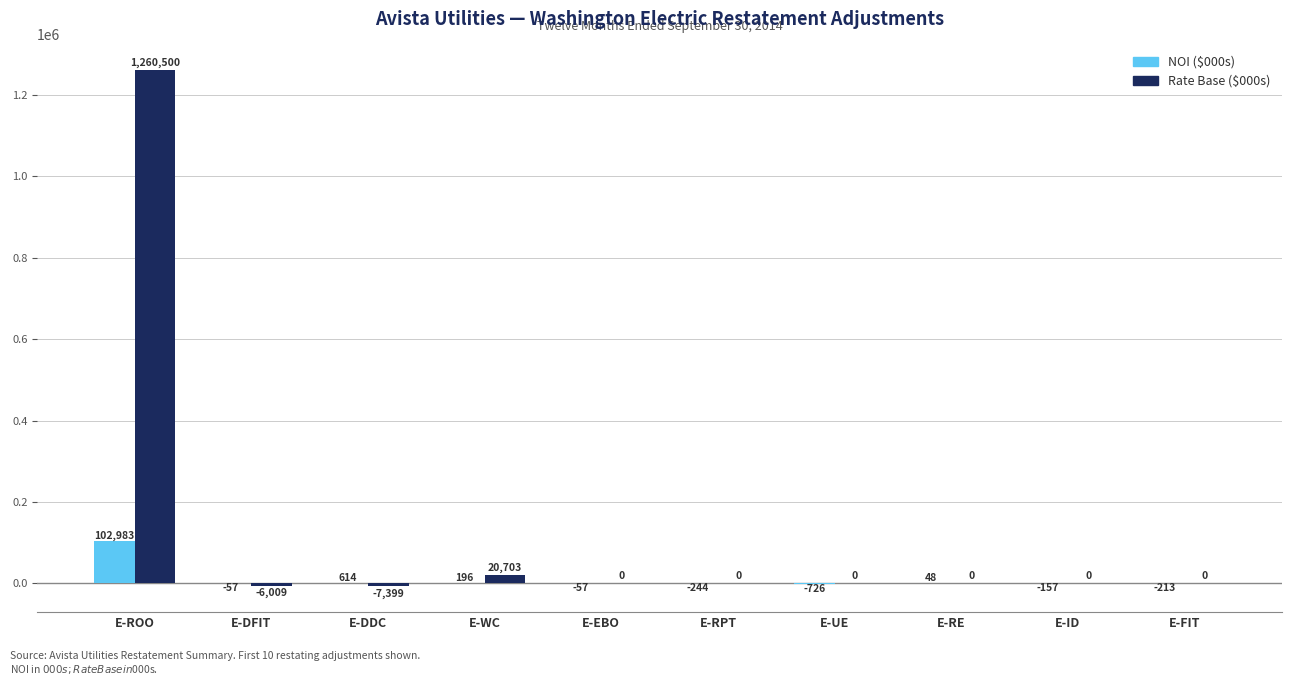

What is the maximum value shown in the chart?

1260500.0